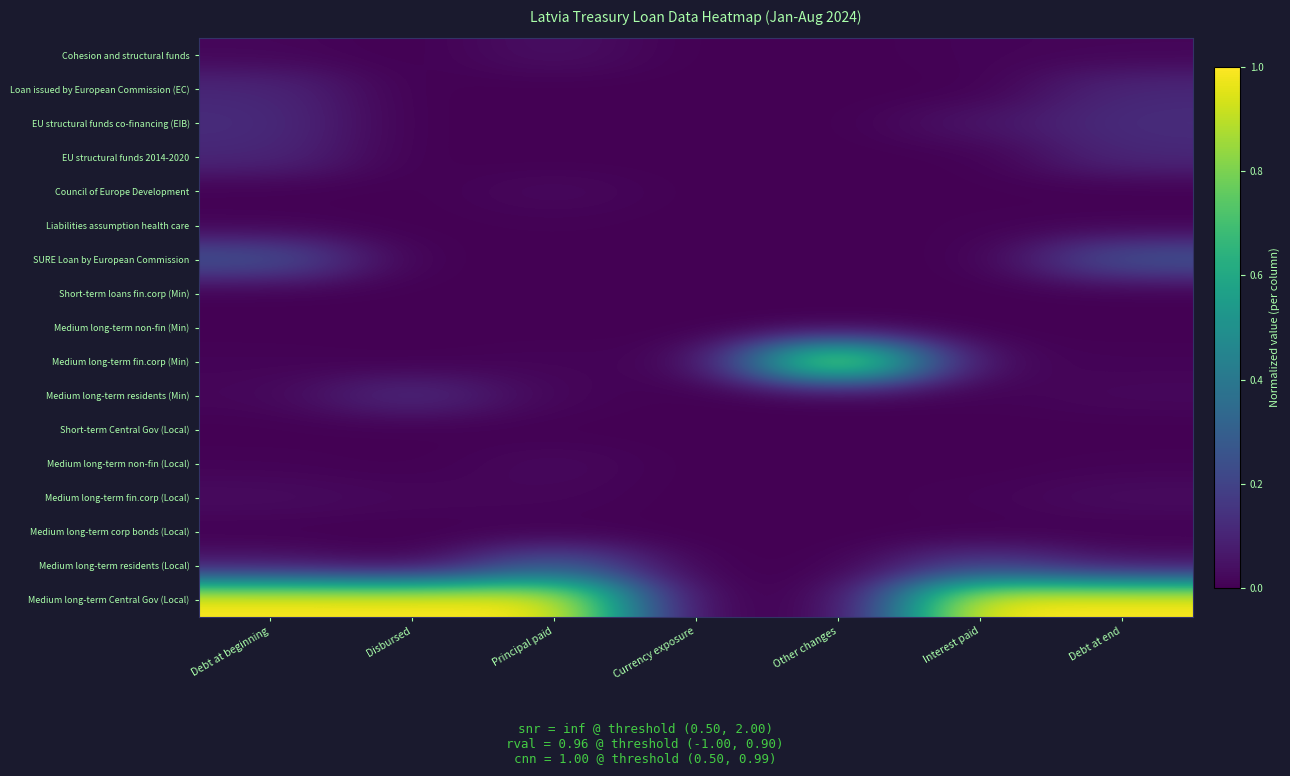

Reading right to left, what are all the values shown in this chart?

Cohesion and structural funds: Debt at end=0.0	Interest paid=0.0	Other changes=0.0	Currency exposure=0.0	Principal paid=0.0	Disbursed=0.0	Debt at beginning=0.0
Loan issued by European Commission (EC): Debt at end=0.1	Interest paid=0.0	Other changes=0.0	Currency exposure=0.0	Principal paid=0.0	Disbursed=0.0	Debt at beginning=0.1
EU structural funds co-financing (EIB): Debt at end=0.1	Interest paid=0.1	Other changes=0.0	Currency exposure=0.0	Principal paid=0.0	Disbursed=0.0	Debt at beginning=0.1
EU structural funds 2014-2020: Debt at end=0.1	Interest paid=0.0	Other changes=0.0	Currency exposure=0.0	Principal paid=0.0	Disbursed=0.0	Debt at beginning=0.1
Council of Europe Development: Debt at end=0.0	Interest paid=0.0	Other changes=0.0	Currency exposure=0.0	Principal paid=0.0	Disbursed=0.0	Debt at beginning=0.0
Liabilities assumption health care: Debt at end=0.0	Interest paid=0.0	Other changes=0.0	Currency exposure=0.0	Principal paid=0.0	Disbursed=0.0	Debt at beginning=0.0
SURE Loan by European Commission: Debt at end=0.3	Interest paid=0.0	Other changes=0.0	Currency exposure=0.0	Principal paid=0.0	Disbursed=0.0	Debt at beginning=0.3
Short-term loans fin.corp (Min): Debt at end=0.0	Interest paid=0.0	Other changes=0.0	Currency exposure=0.0	Principal paid=0.0	Disbursed=0.0	Debt at beginning=0.0
Medium long-term non-fin (Min): Debt at end=0.0	Interest paid=0.0	Other changes=0.0	Currency exposure=0.0	Principal paid=0.0	Disbursed=0.0	Debt at beginning=0.0
Medium long-term fin.corp (Min): Debt at end=0.0	Interest paid=0.0	Other changes=1.0	Currency exposure=0.0	Principal paid=0.0	Disbursed=0.0	Debt at beginning=0.0
Medium long-term residents (Min): Debt at end=0.0	Interest paid=0.0	Other changes=0.0	Currency exposure=0.0	Principal paid=0.0	Disbursed=0.1	Debt at beginning=0.0
Short-term Central Gov (Local): Debt at end=0.0	Interest paid=0.0	Other changes=0.0	Currency exposure=0.0	Principal paid=0.0	Disbursed=0.0	Debt at beginning=0.0
Medium long-term non-fin (Local): Debt at end=0.0	Interest paid=0.0	Other changes=0.0	Currency exposure=0.0	Principal paid=0.0	Disbursed=0.0	Debt at beginning=0.0
Medium long-term fin.corp (Local): Debt at end=0.0	Interest paid=0.0	Other changes=0.0	Currency exposure=0.0	Principal paid=0.0	Disbursed=0.0	Debt at beginning=0.0
Medium long-term corp bonds (Local): Debt at end=0.0	Interest paid=0.0	Other changes=0.0	Currency exposure=0.0	Principal paid=0.0	Disbursed=0.0	Debt at beginning=0.0
Medium long-term residents (Local): Debt at end=0.0	Interest paid=0.2	Other changes=0.0	Currency exposure=0.0	Principal paid=0.3	Disbursed=0.0	Debt at beginning=0.1
Medium long-term Central Gov (Local): Debt at end=1.0	Interest paid=1.0	Other changes=0.0	Currency exposure=0.0	Principal paid=1.0	Disbursed=1.0	Debt at beginning=1.0